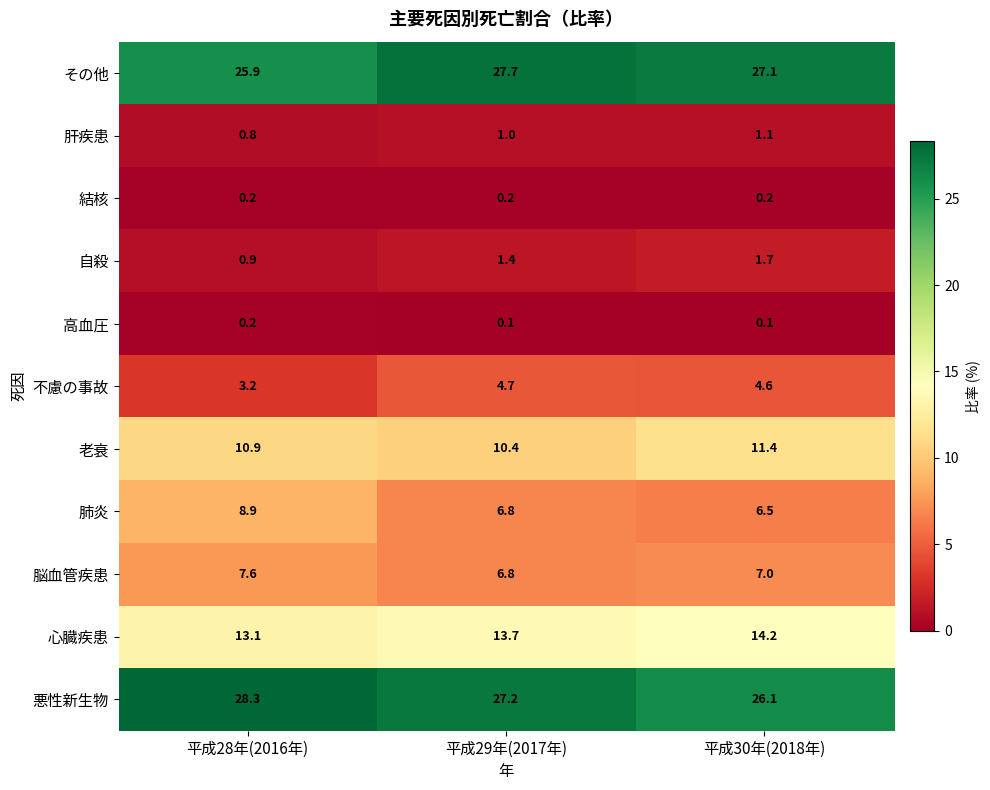

At which label does 不慮の事故 first exceed 4?

平成29年(2017年)